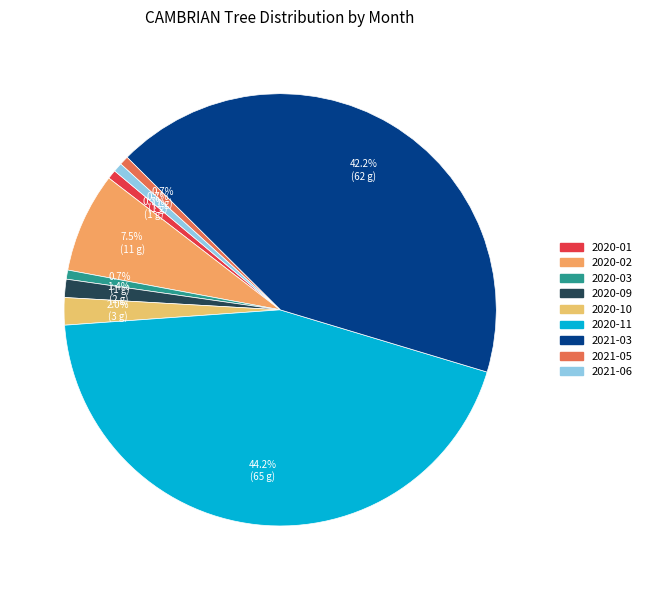

Rank the categories by value from highest to lowest.

2020-11, 2021-03, 2020-02, 2020-10, 2020-09, 2020-01, 2020-03, 2021-05, 2021-06